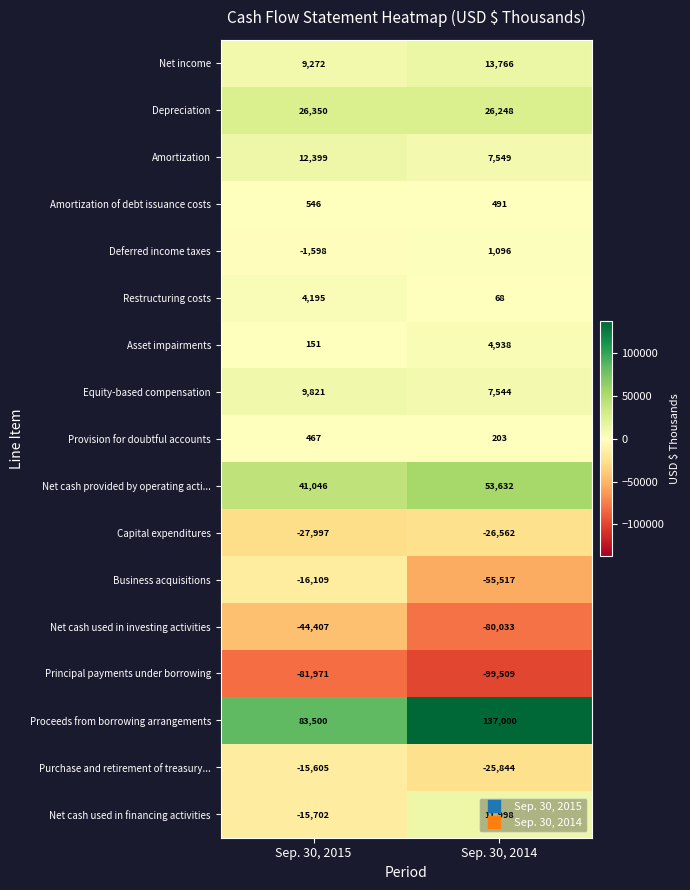

At Sep. 30, 2014, list the series in order from largest to smallest.

Proceeds from borrowing arrangements, Net cash provided by operating acti..., Depreciation, Net income, Net cash used in financing activities, Amortization, Equity-based compensation, Asset impairments, Deferred income taxes, Amortization of debt issuance costs, Provision for doubtful accounts, Restructuring costs, Purchase and retirement of treasury..., Capital expenditures, Business acquisitions, Net cash used in investing activities, Principal payments under borrowing